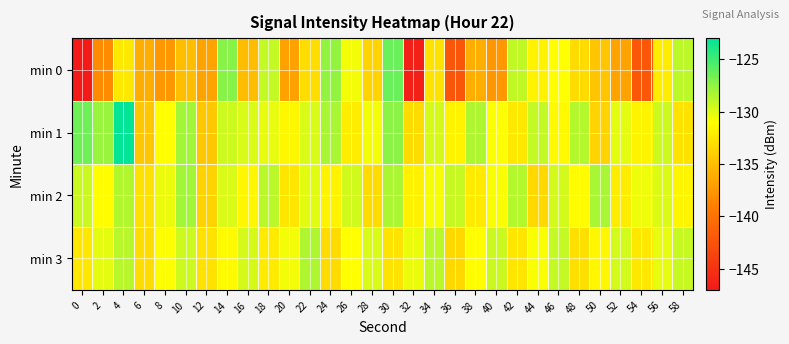

Rank the series by their maximum value, from highest to lowest.

min 1, min 0, min 2, min 3